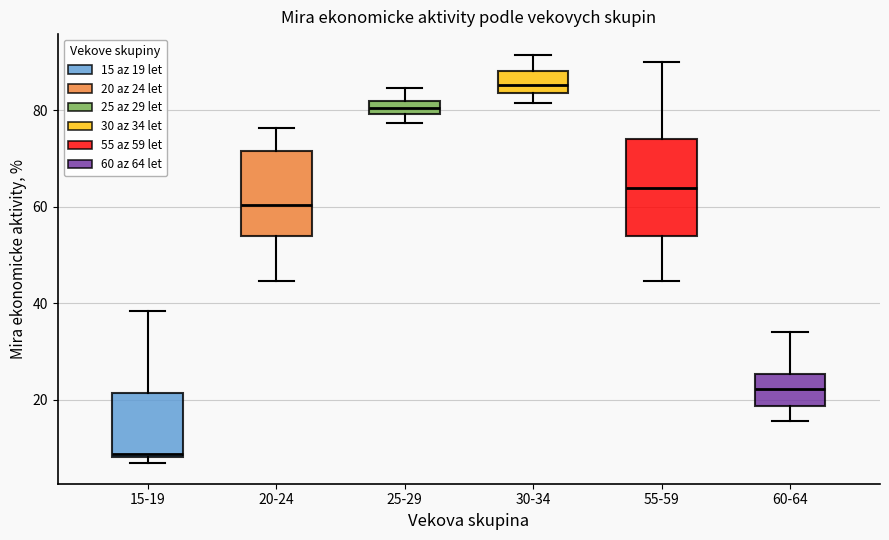

Which box's median line is the lowest?

15-19